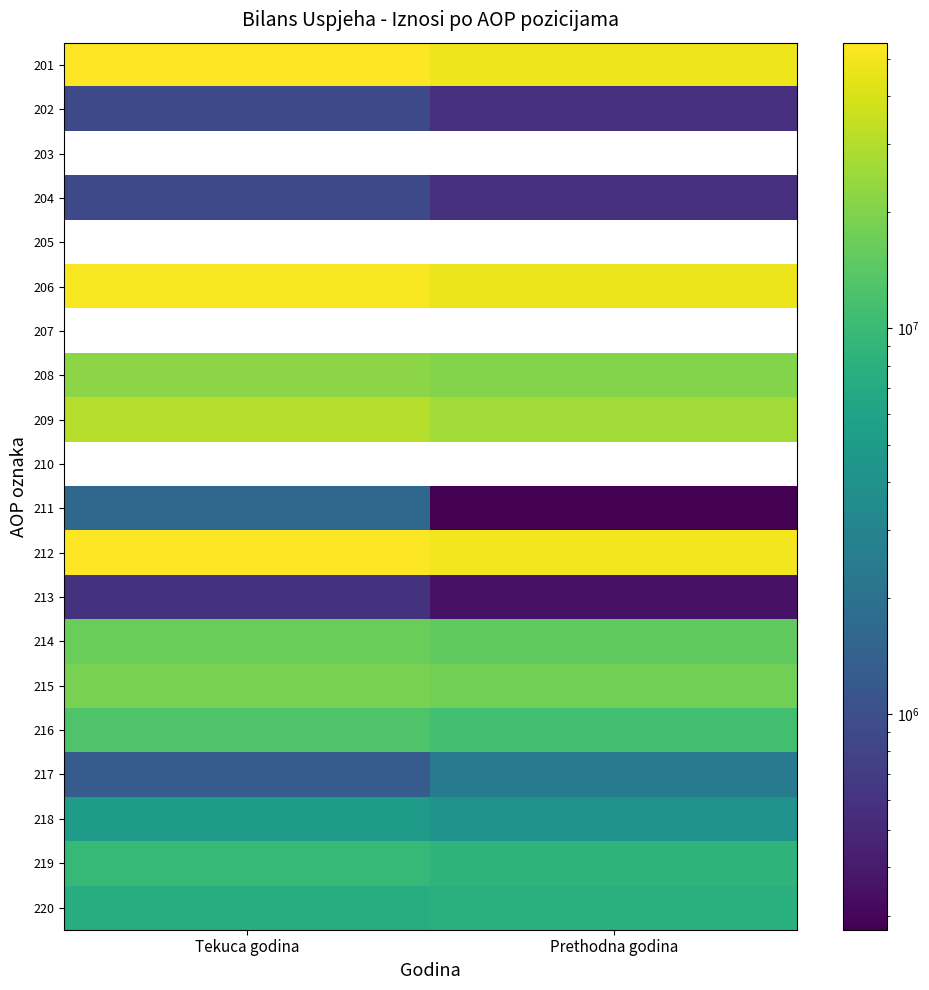

What is the average value of the 215 series?

18452712.5